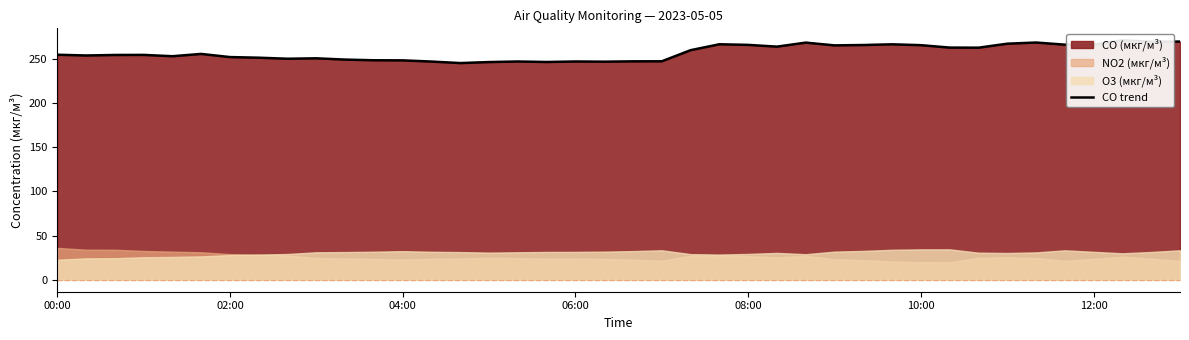

At which category does the chart reach its minimum across all series?

14